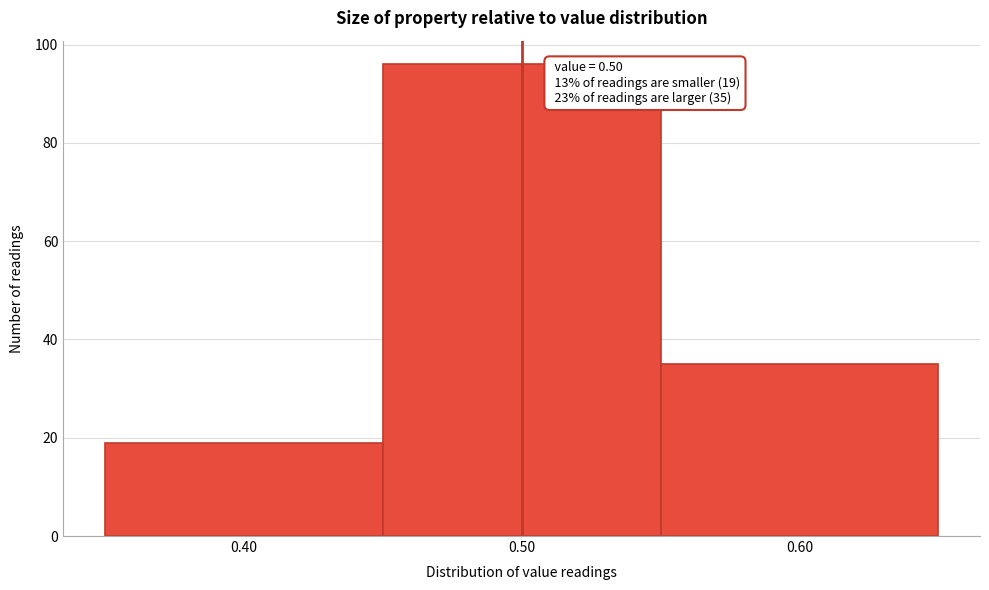

Which range on the x-axis has the tallest bar?

0.45 to 0.55